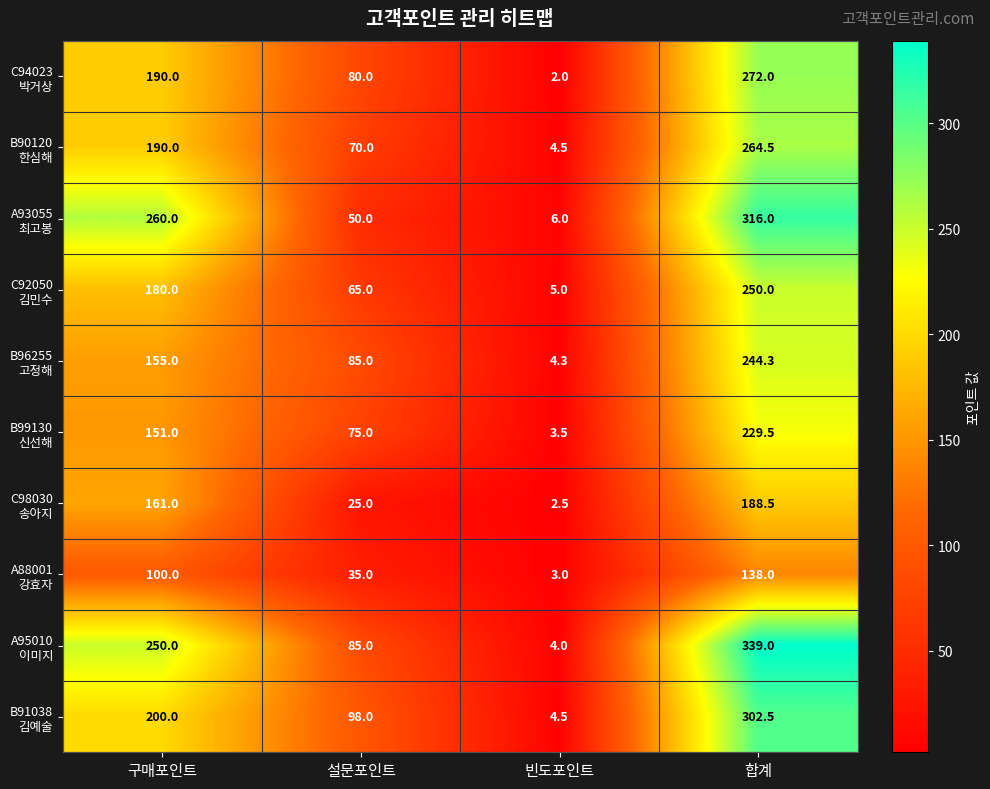

Which label corresponds to the largest value in the chart?

합계